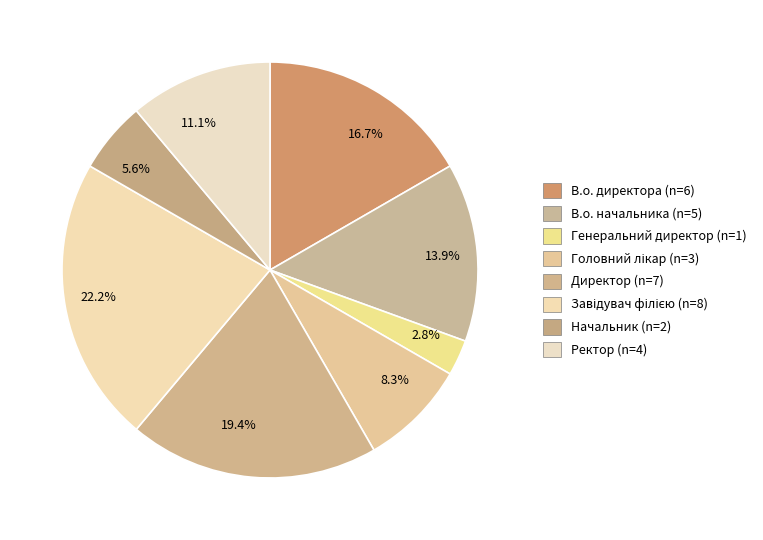

What is the largest slice in the pie chart?

22.2%